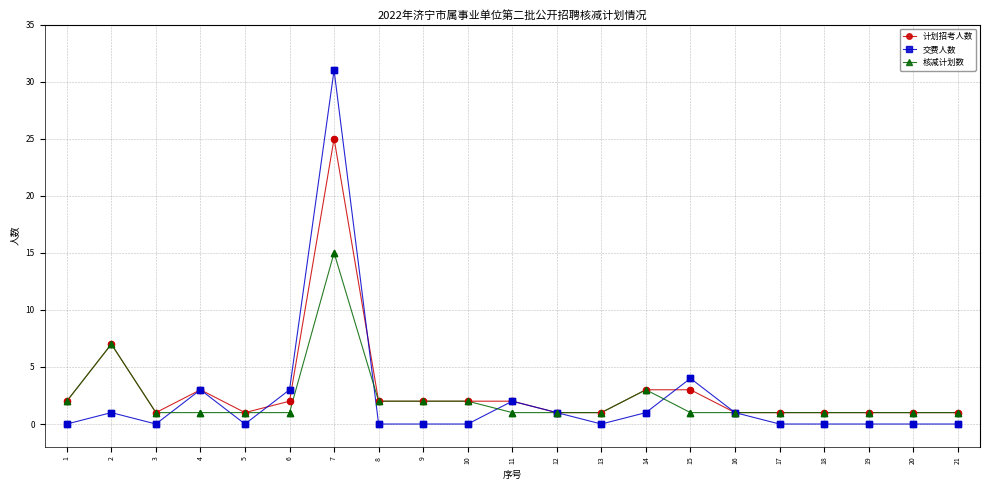

Which series has the largest range (max minus min)?

交费人数